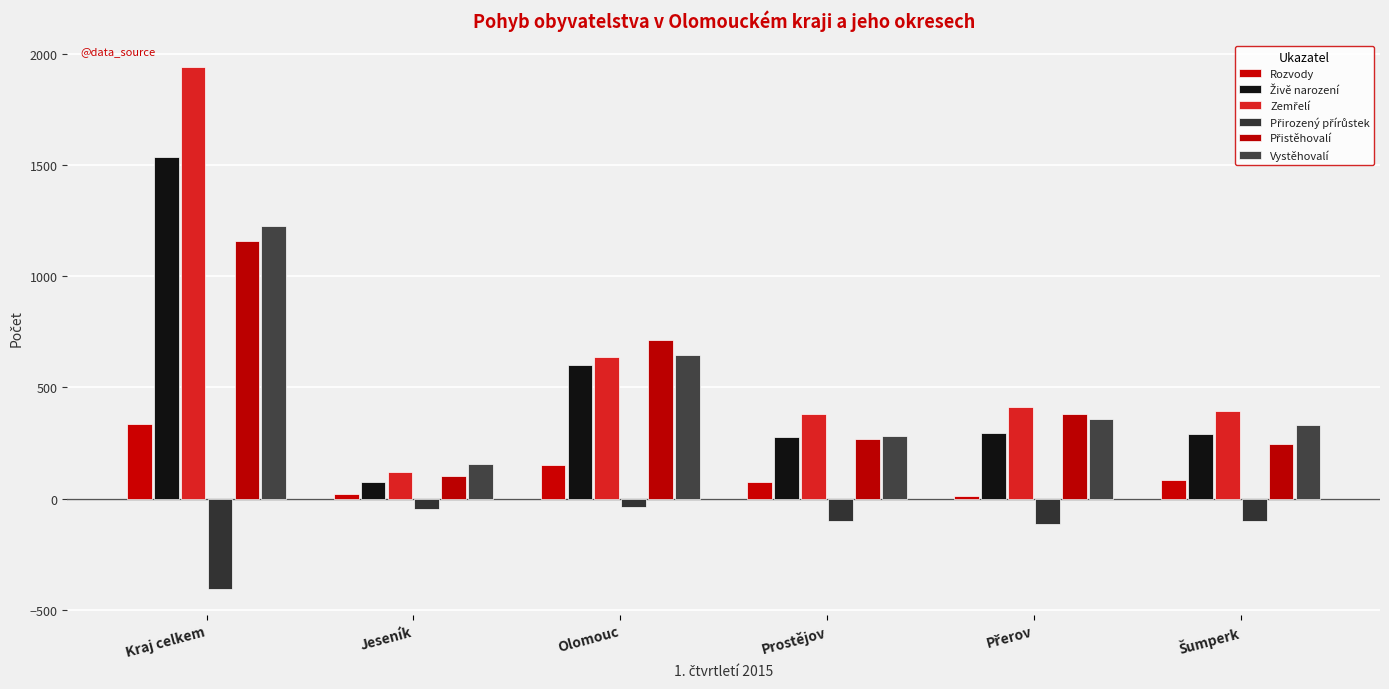

At Prostějov, list the series in order from largest to smallest.

Zemřelí, Vystěhovalí, Živě narození, Přistěhovalí, Rozvody, Přirozený přírůstek